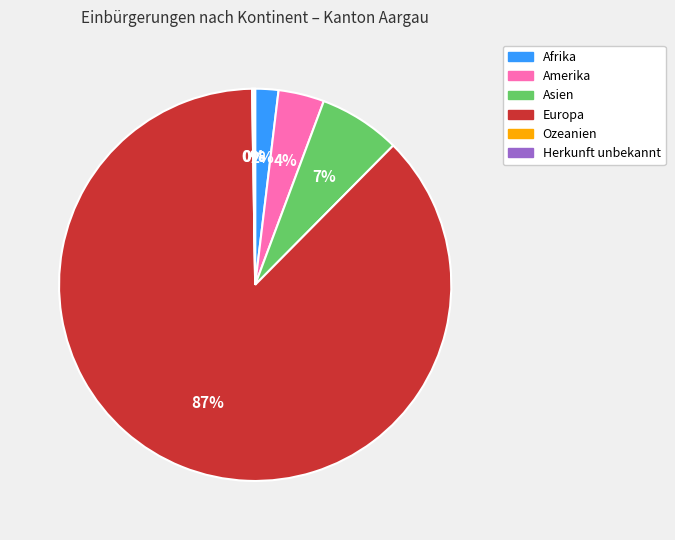

Is it true that Asien is 1% of the pie?

False